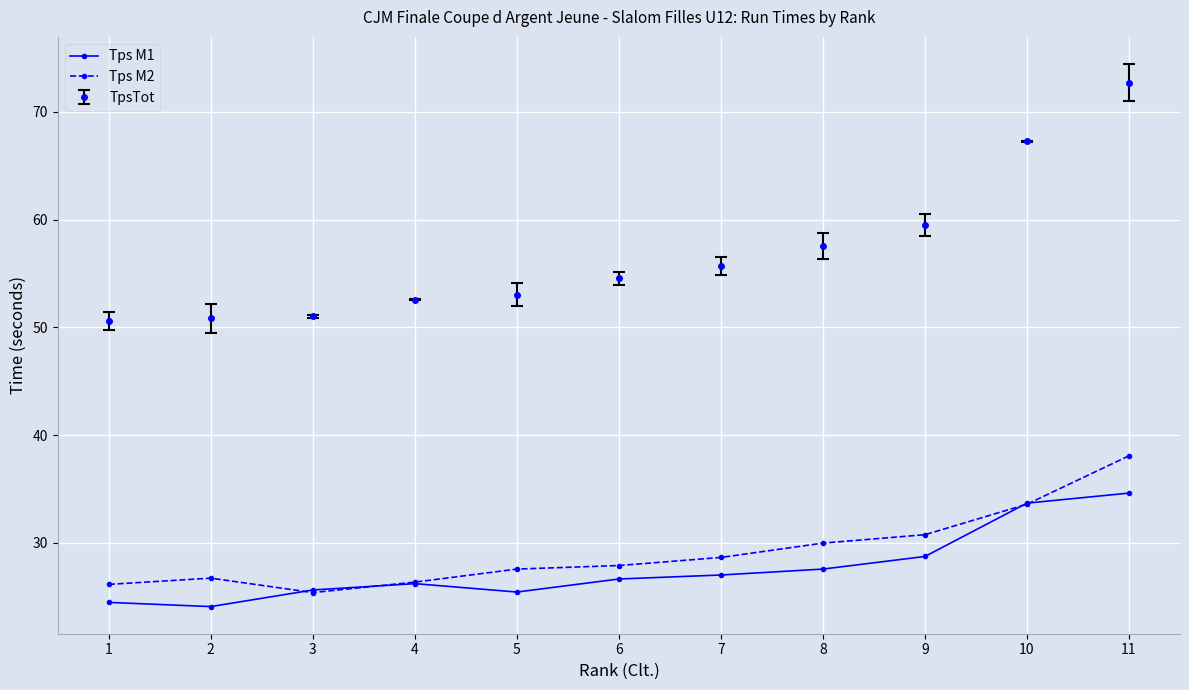

What is the value of the Tps M1 point at the 11th from the left?

34.6